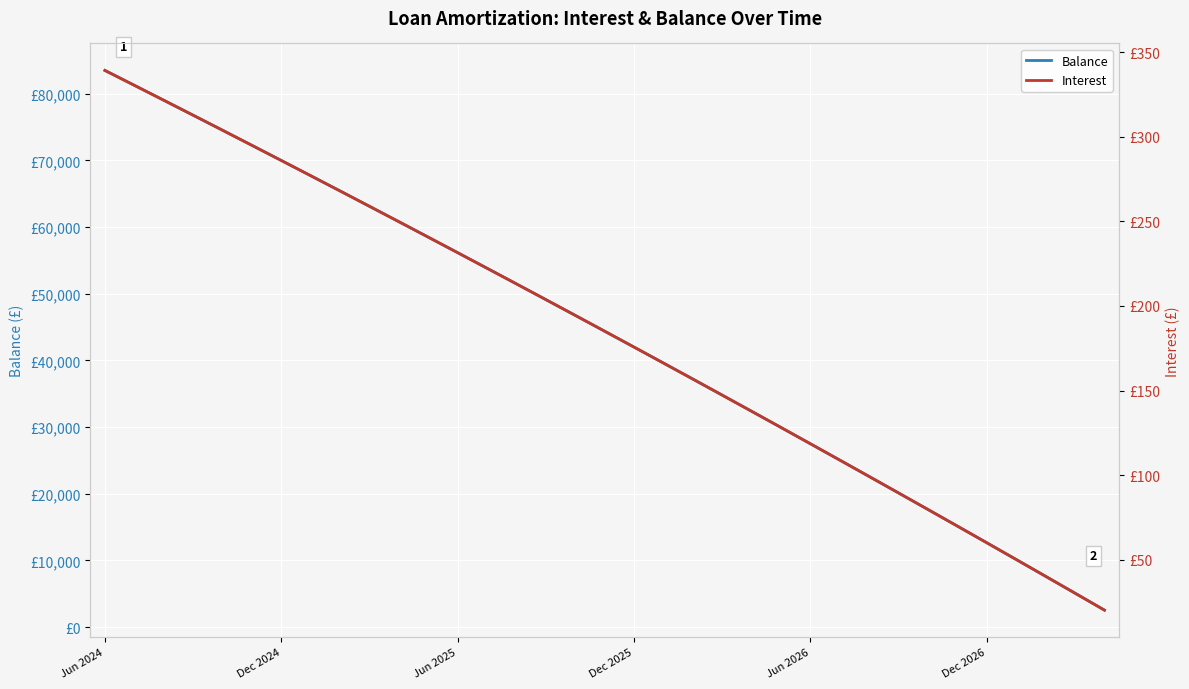

Read the Interest value at 29.

69.8